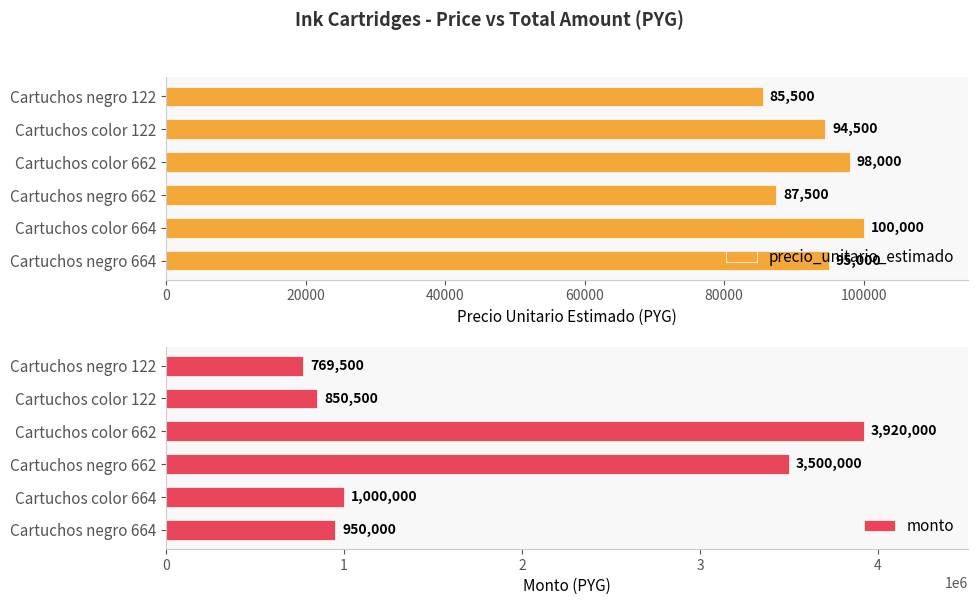

Where is precio_unitario_estimado nearest to the value 92750?

Cartuchos color 122